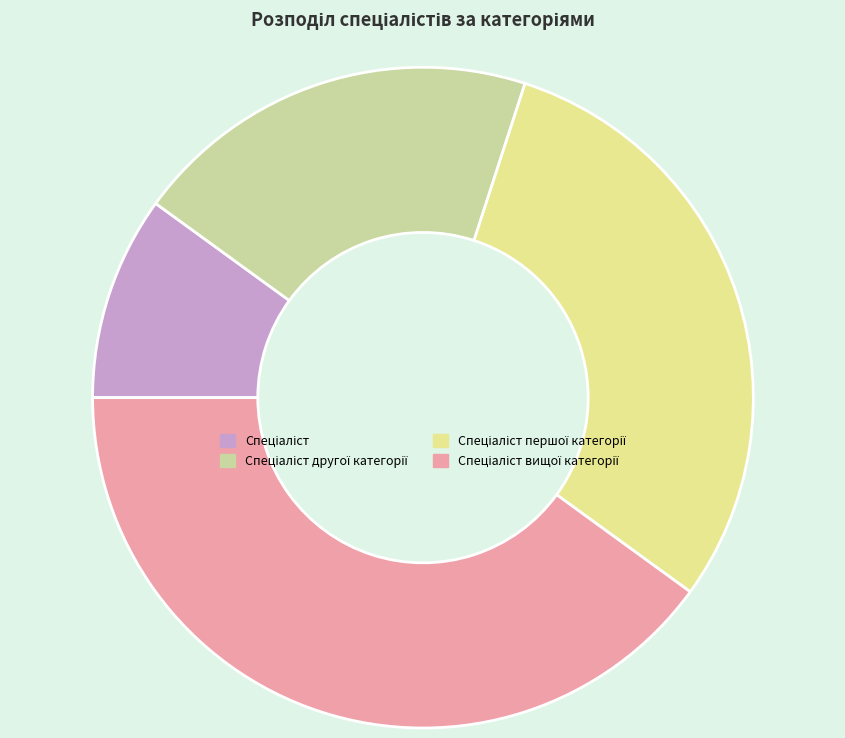

Count the number of slices in the pie.

4